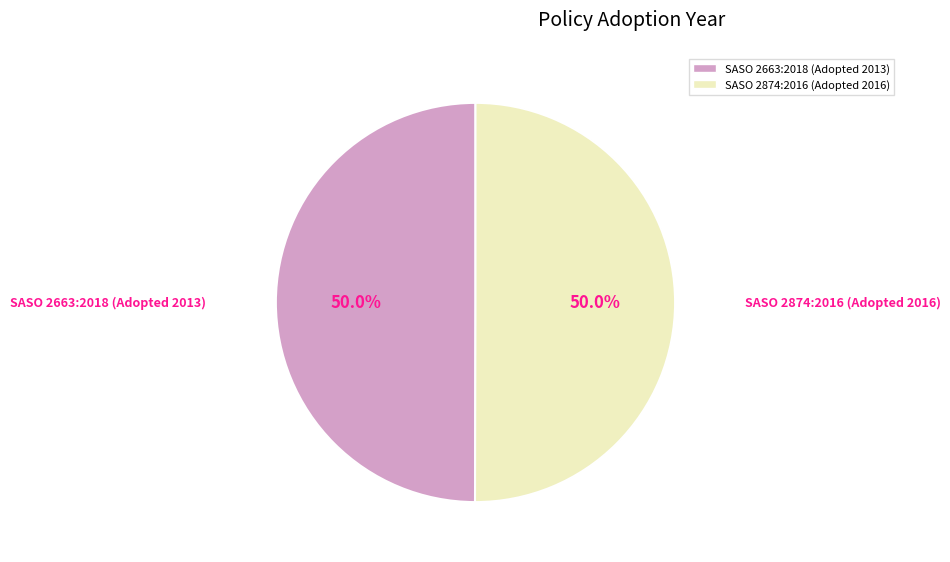

To the nearest percent, what is the average slice percentage?

50%